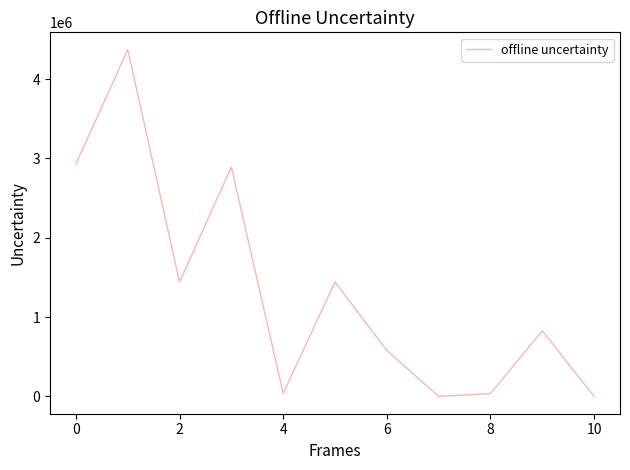

What is the greatest value displayed?

4371571.1